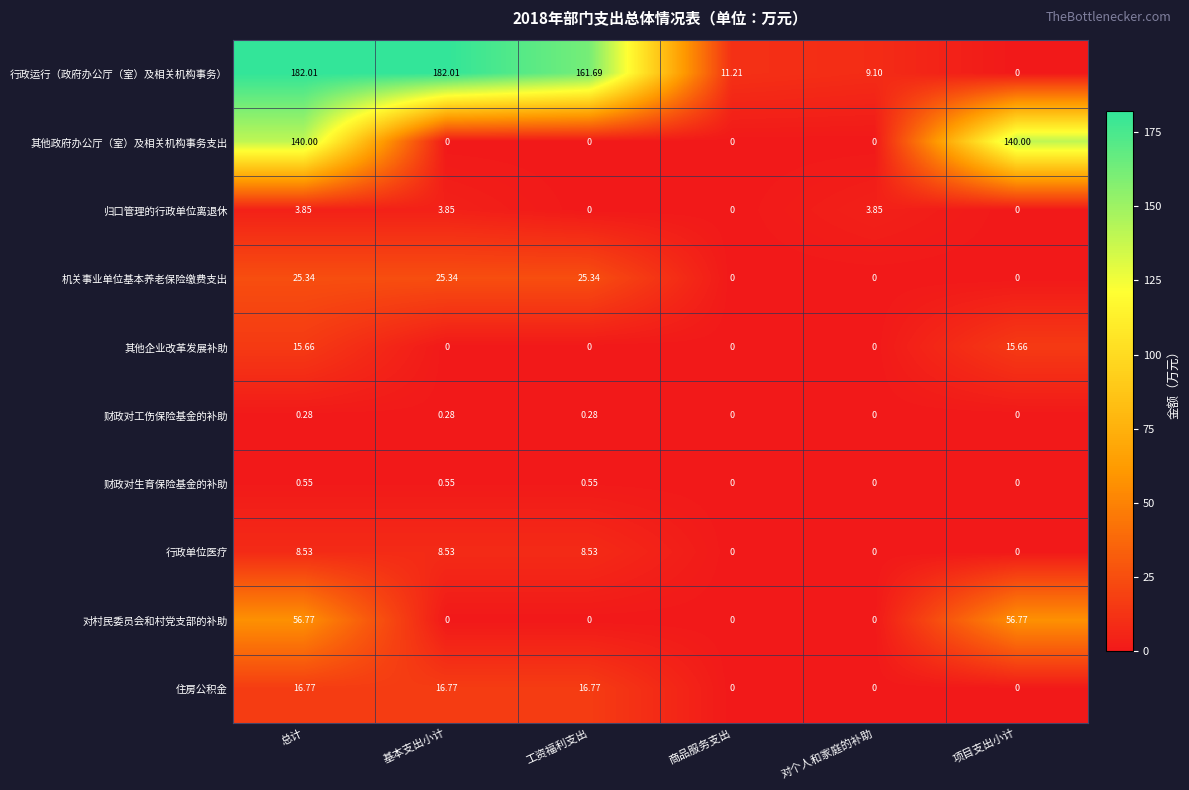

At which label does 行政单位医疗 first exceed 8?

总计